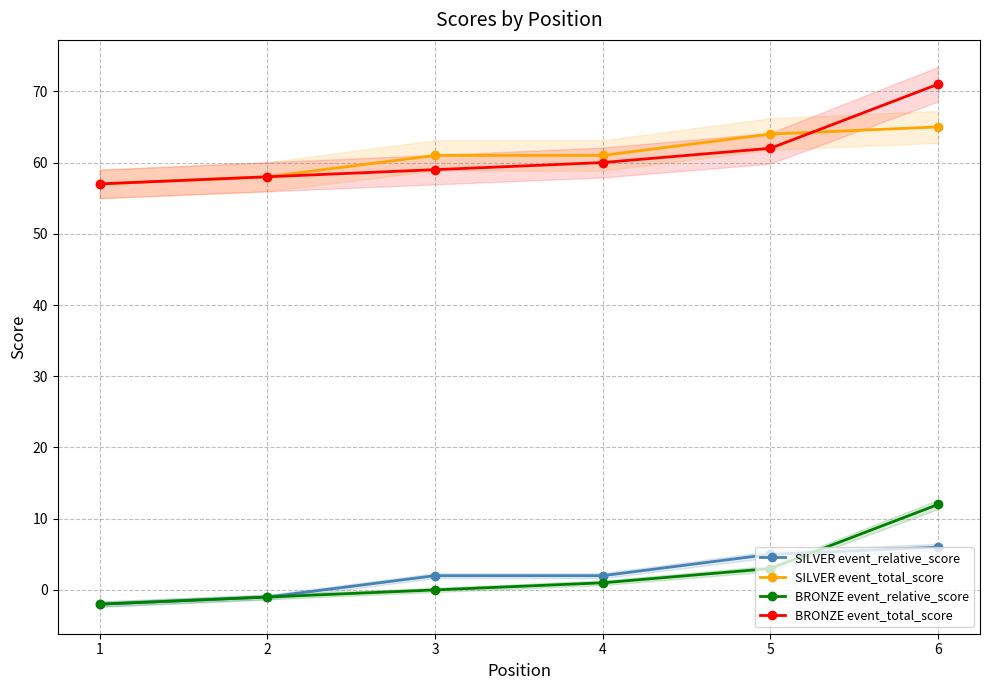

What is the value of the SILVER event_total_score point at the 6th from the left?

65